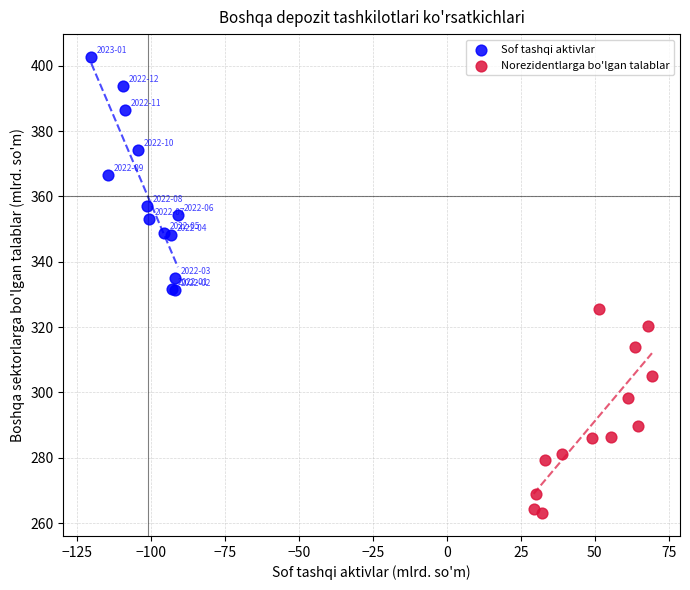

Which series contains the highest Y value?

Sof tashqi aktivlar